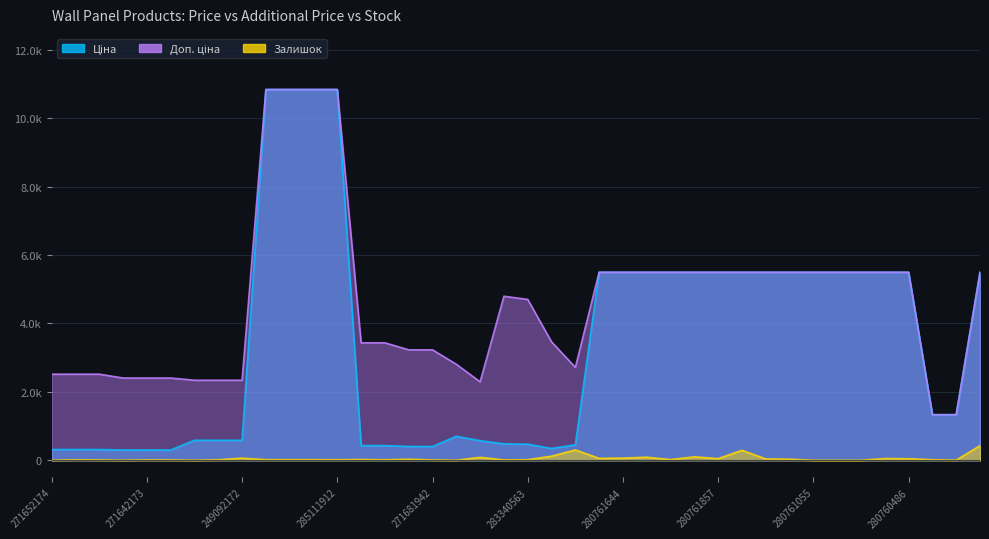

Which series changed the most between 249092173 and 280761055?

Ціна